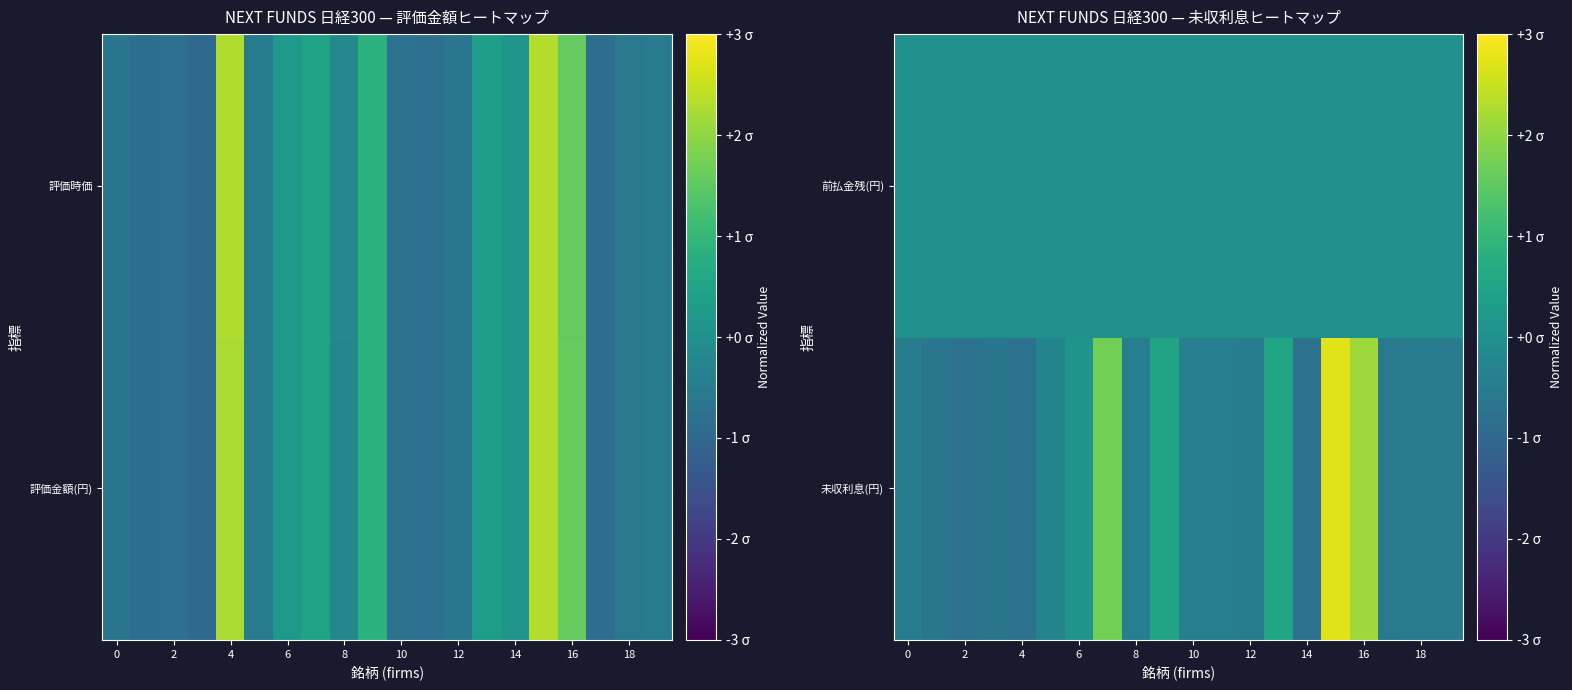

List the series in order of their overall mean, lowest first.

未収利息(円), 前払金残(円)